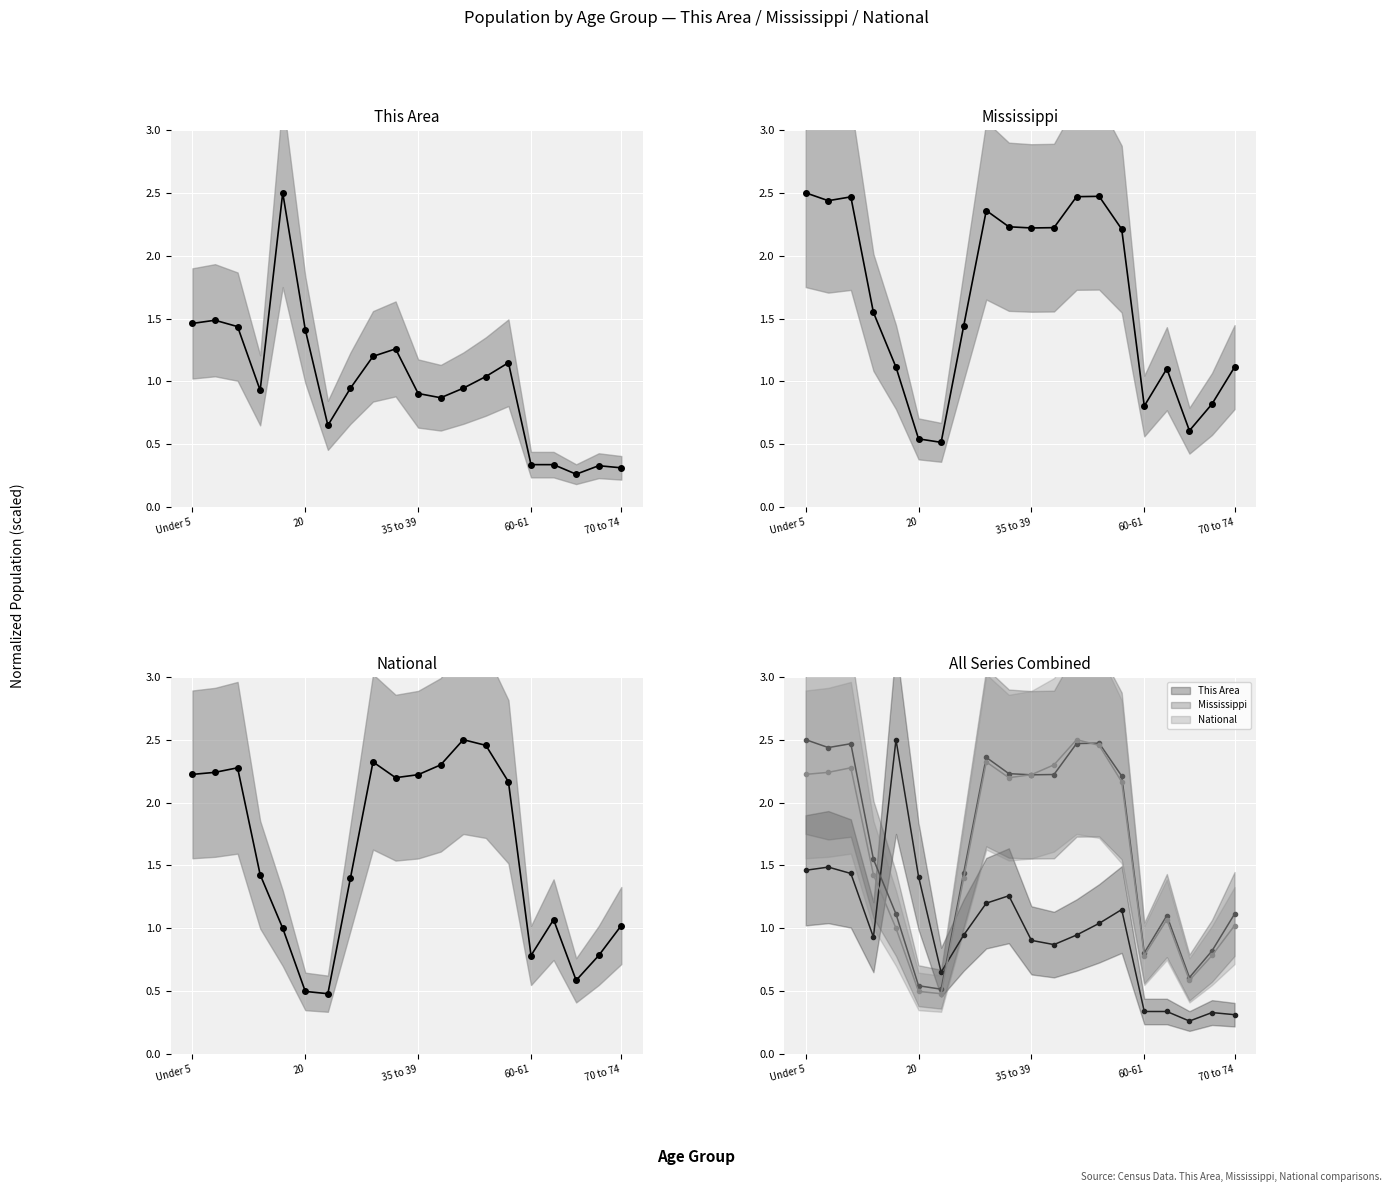

What is the smallest value displayed?

0.3